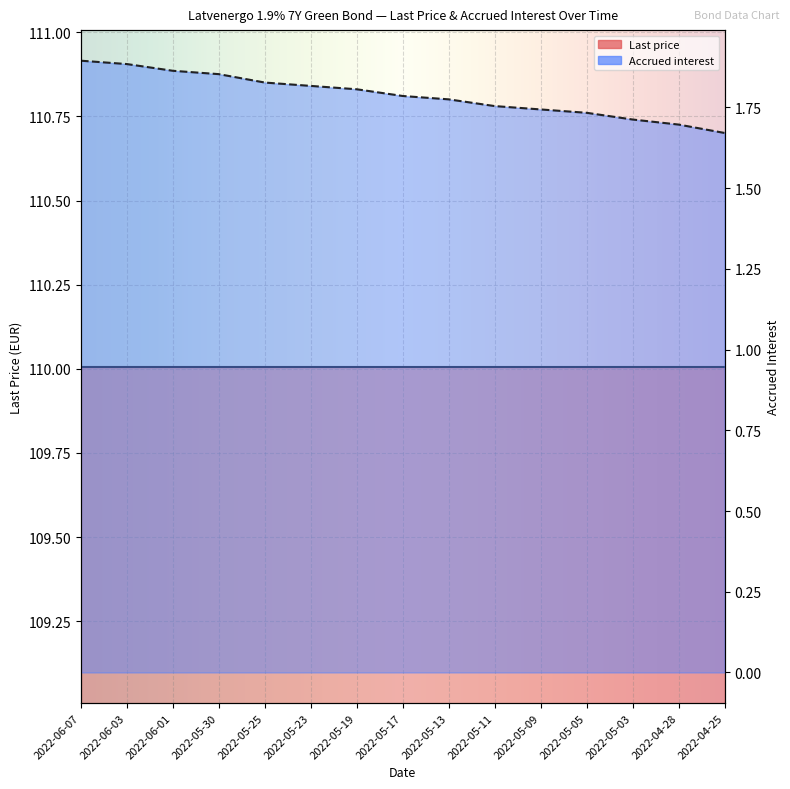

Approximately how many times larger is the value at 2022-05-09 compared to 2022-05-03?

1.0